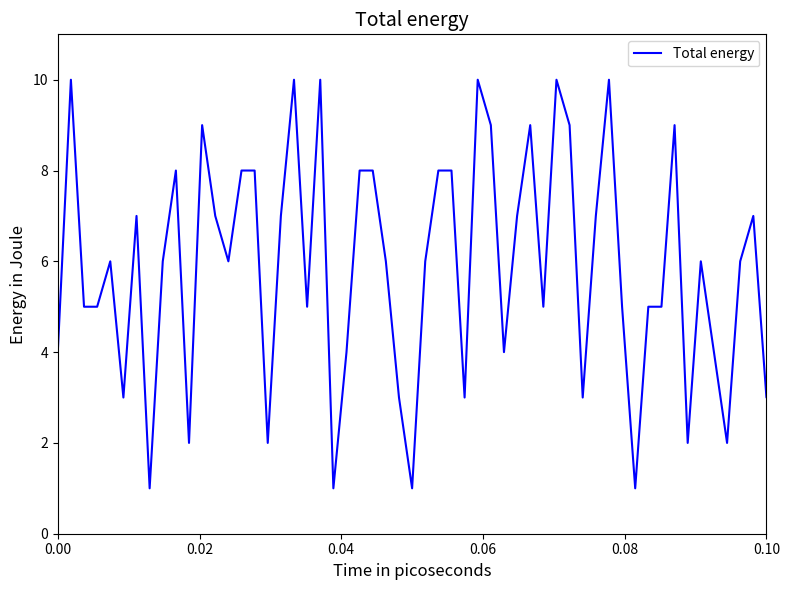

What is the maximum value shown in the chart?

10